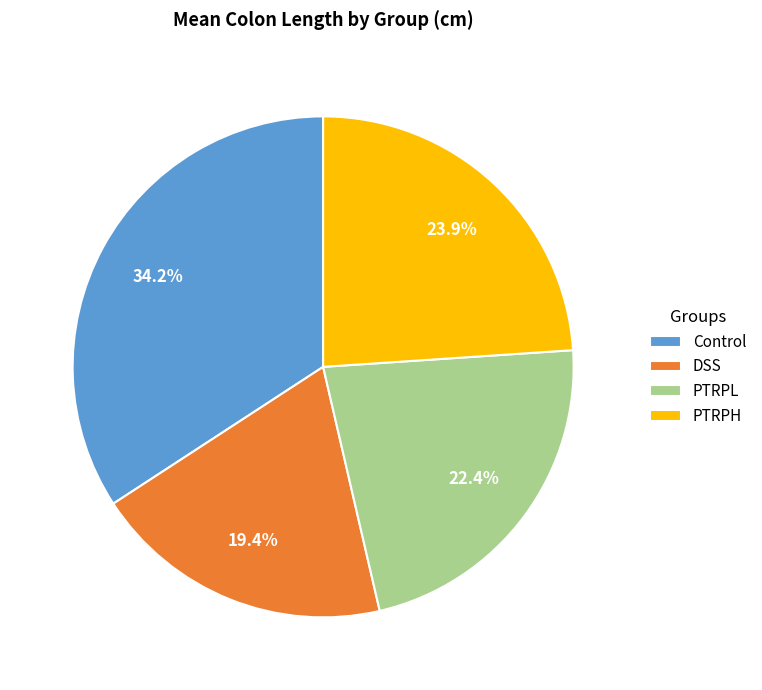

Does PTRPH represent more than half of the total?

No